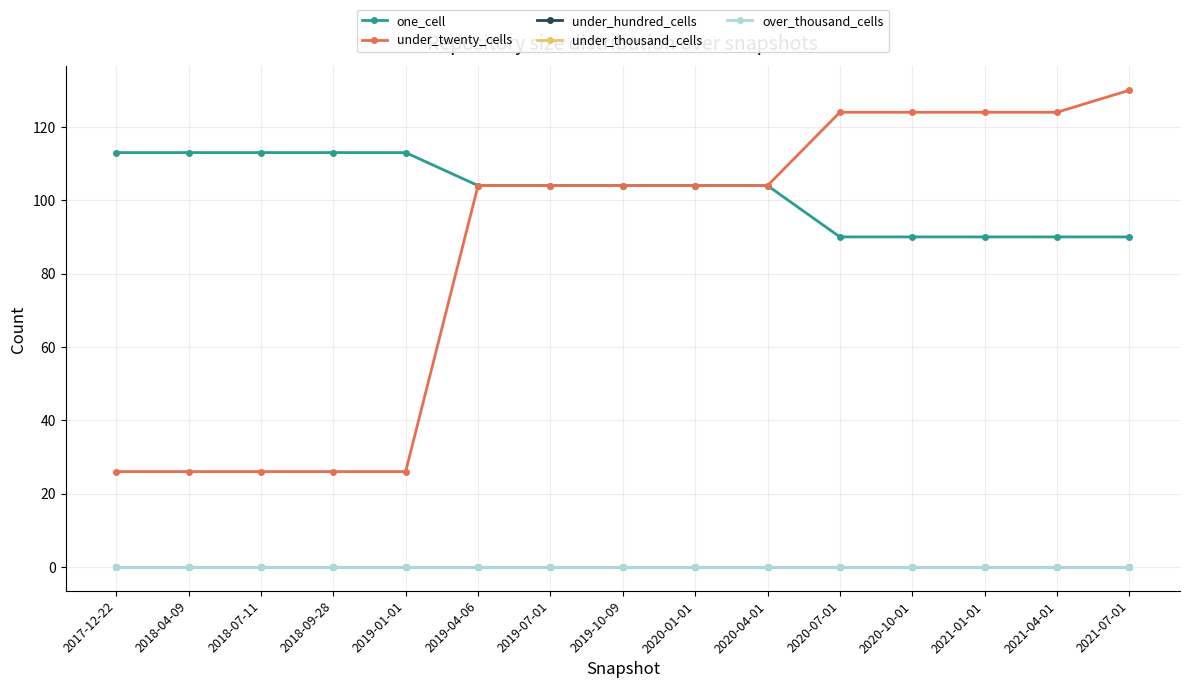

True or false: one_cell and under_twenty_cells intersect in this chart.

False